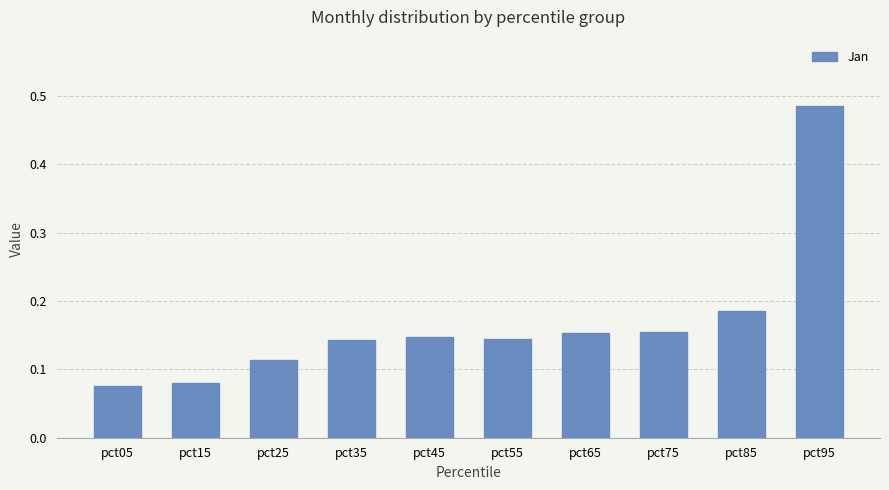

Count the values in the range 0 to 1.

10